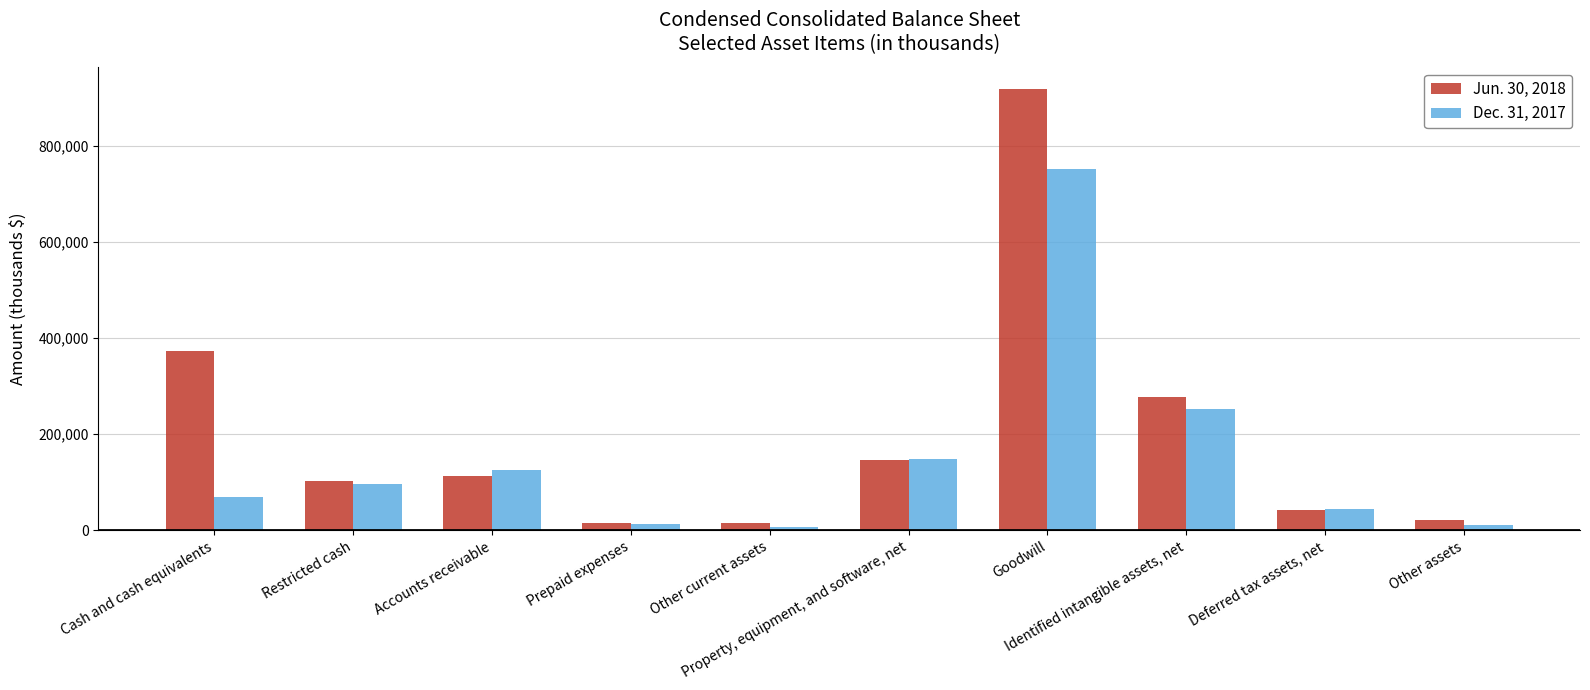

At which category is the sum across all series the highest?

Goodwill